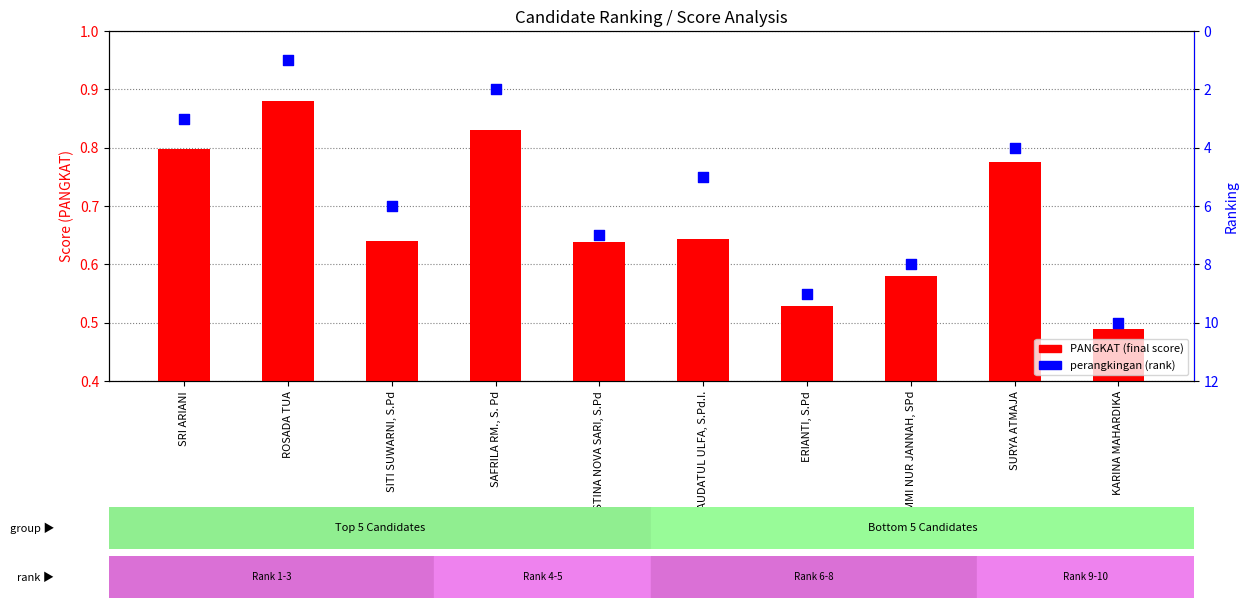

At how many categories does at least one series exceed 2?

8